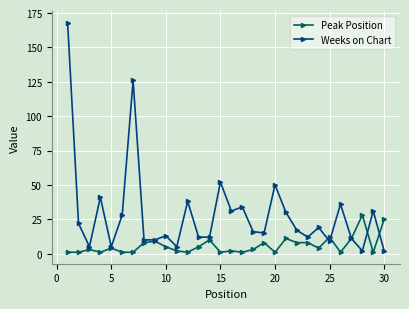

List the series in order of their overall mean, lowest first.

Peak Position, Weeks on Chart